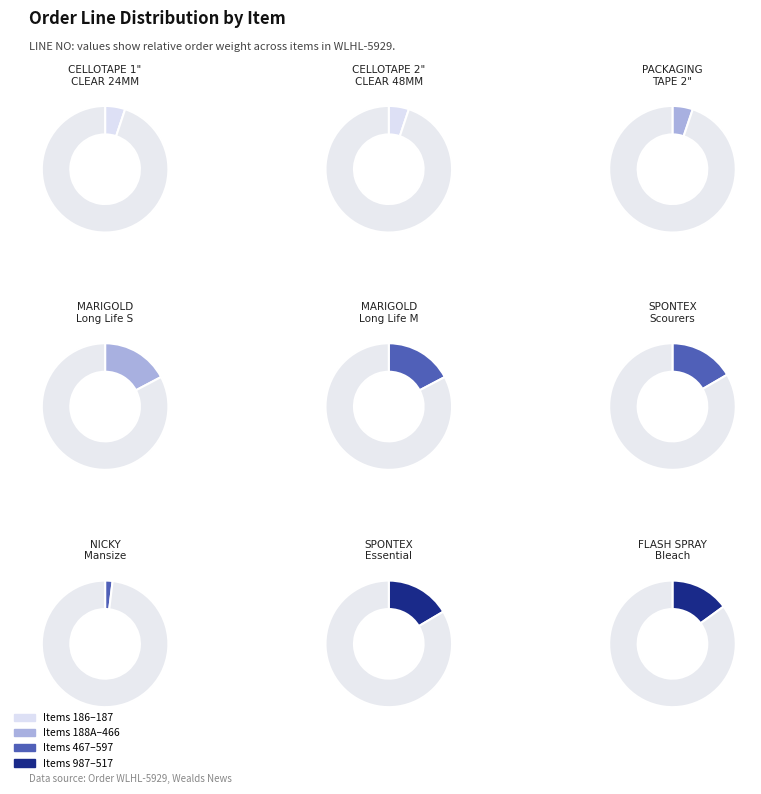

Does 186 represent more than half of the total?

No